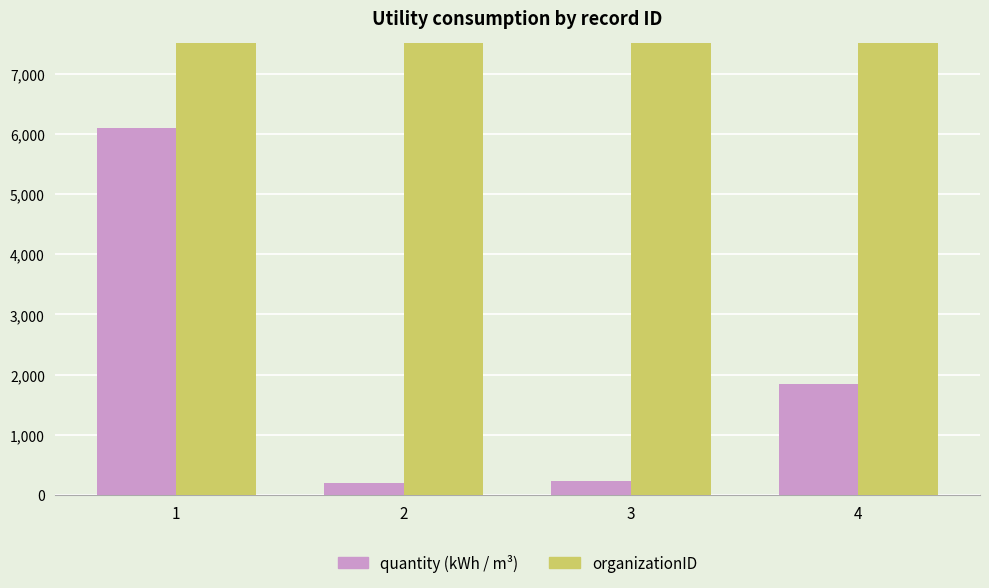

What is the difference between the highest and lowest values at 2?

2215742.0